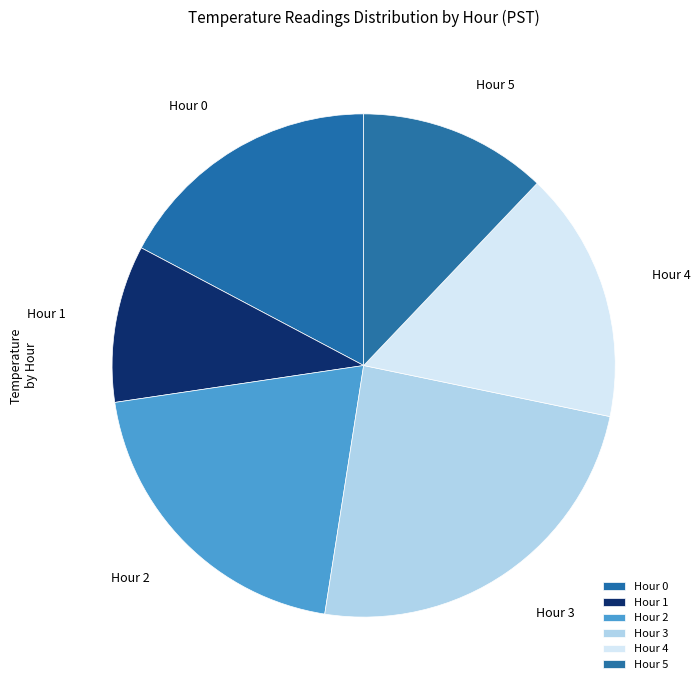

Rank the categories by value from highest to lowest.

Hour 3, Hour 2, Hour 0, Hour 4, Hour 5, Hour 1